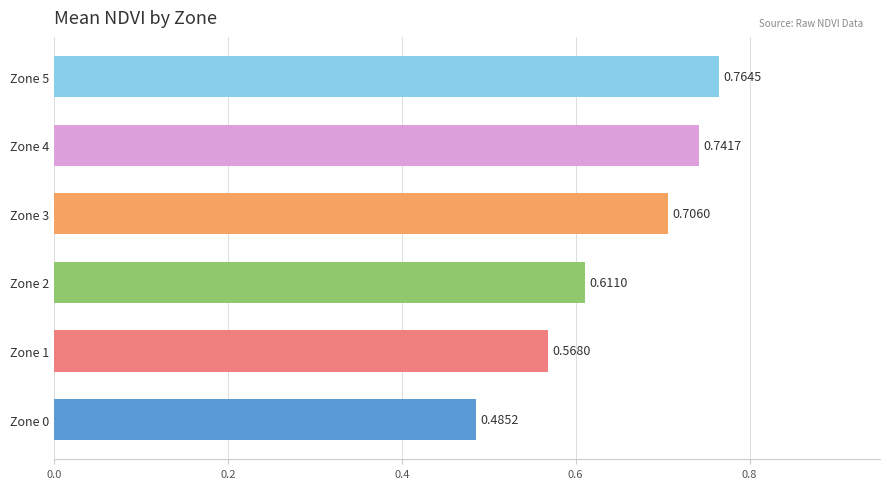

Does the chart contain any negative values?

No